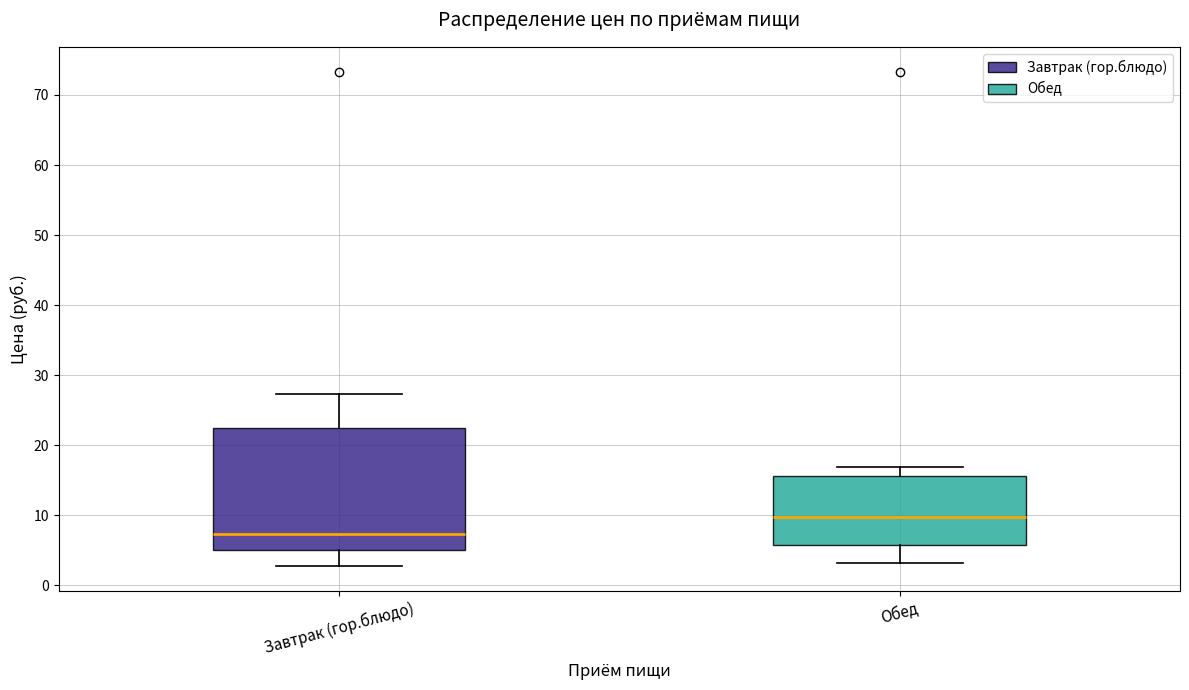

Reading left to right, transcribe this box plot: for each box, give where its median line is, the range the box spans, and where its two whiskers end, as read against the y-axis. The values are not printed on the chart, so give them approximately, as read against the axis.

Завтрак (гор.блюдо): median 7, box 5 to 22, whiskers 3 to 27
Обед: median 10, box 6 to 16, whiskers 3 to 17